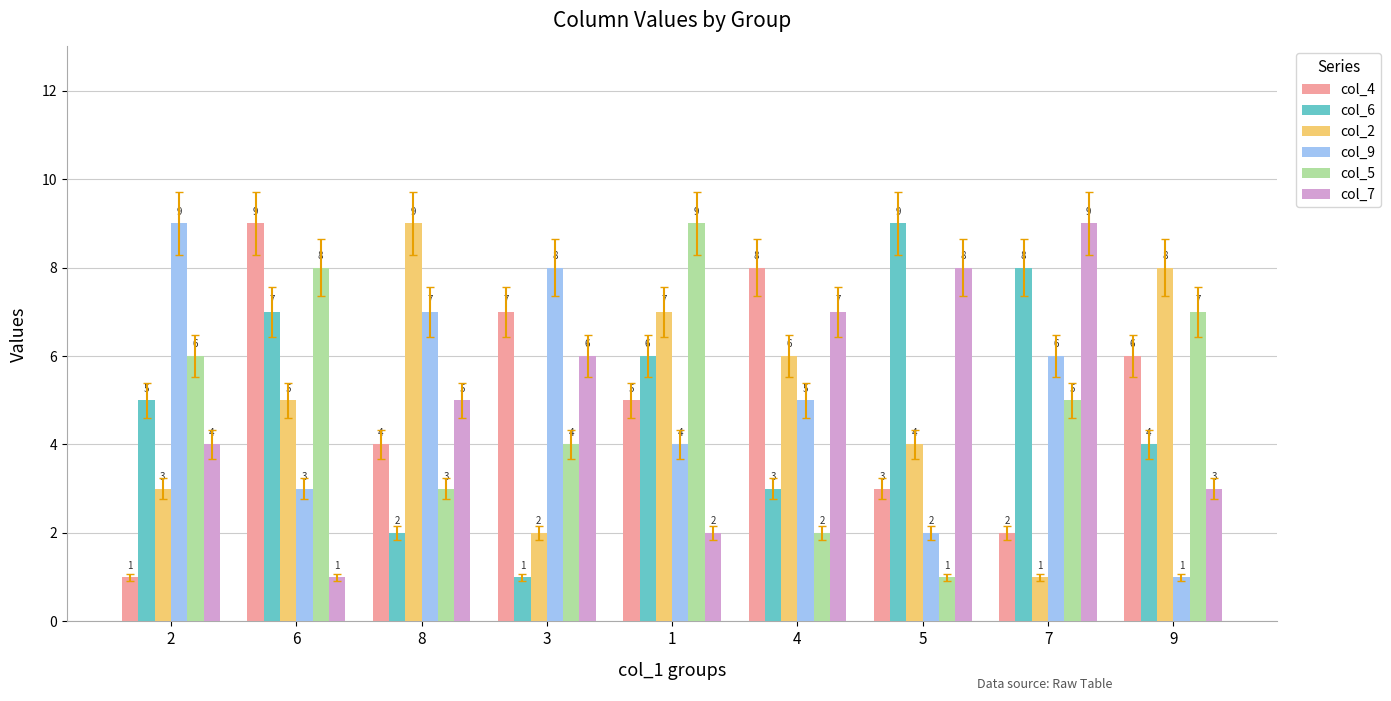

Does the chart contain any negative values?

No